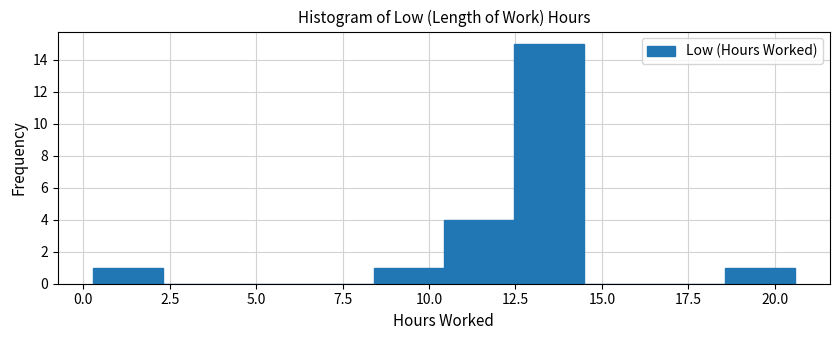

Which range on the x-axis has the tallest bar?

12.5 to 14.5